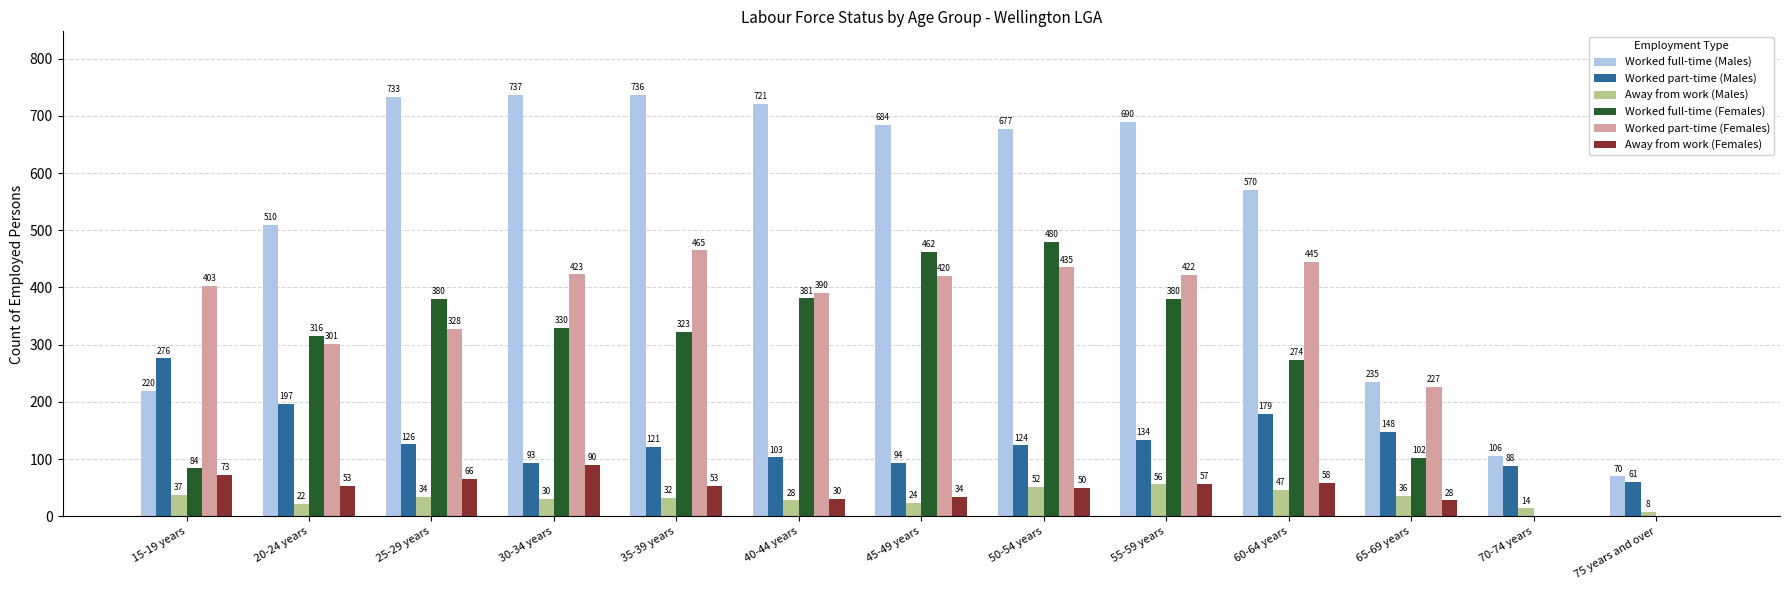

What is the total value across all series at 20-24 years?

1399